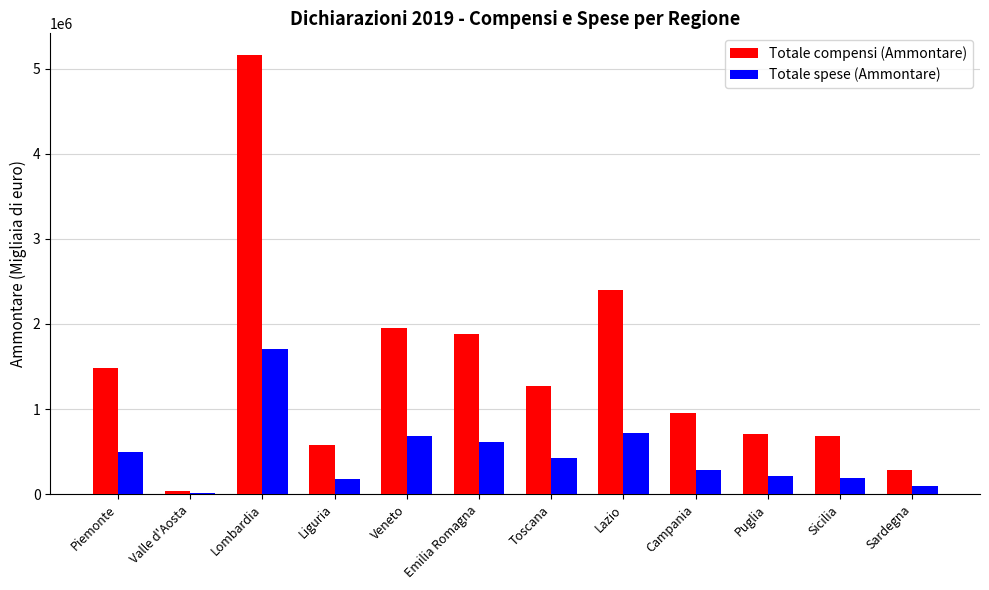

Are the bars horizontal?

No